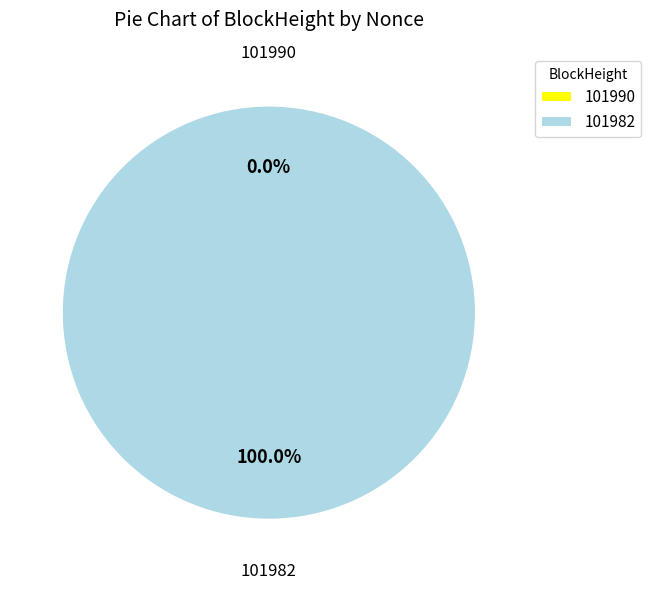

Combined, what portion of the pie is 101982 and 101990?

100.0%